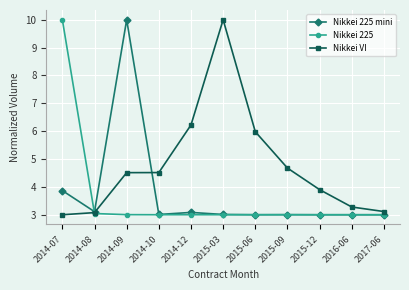

Read the Nikkei 225 mini value at 2017-06.

3.0